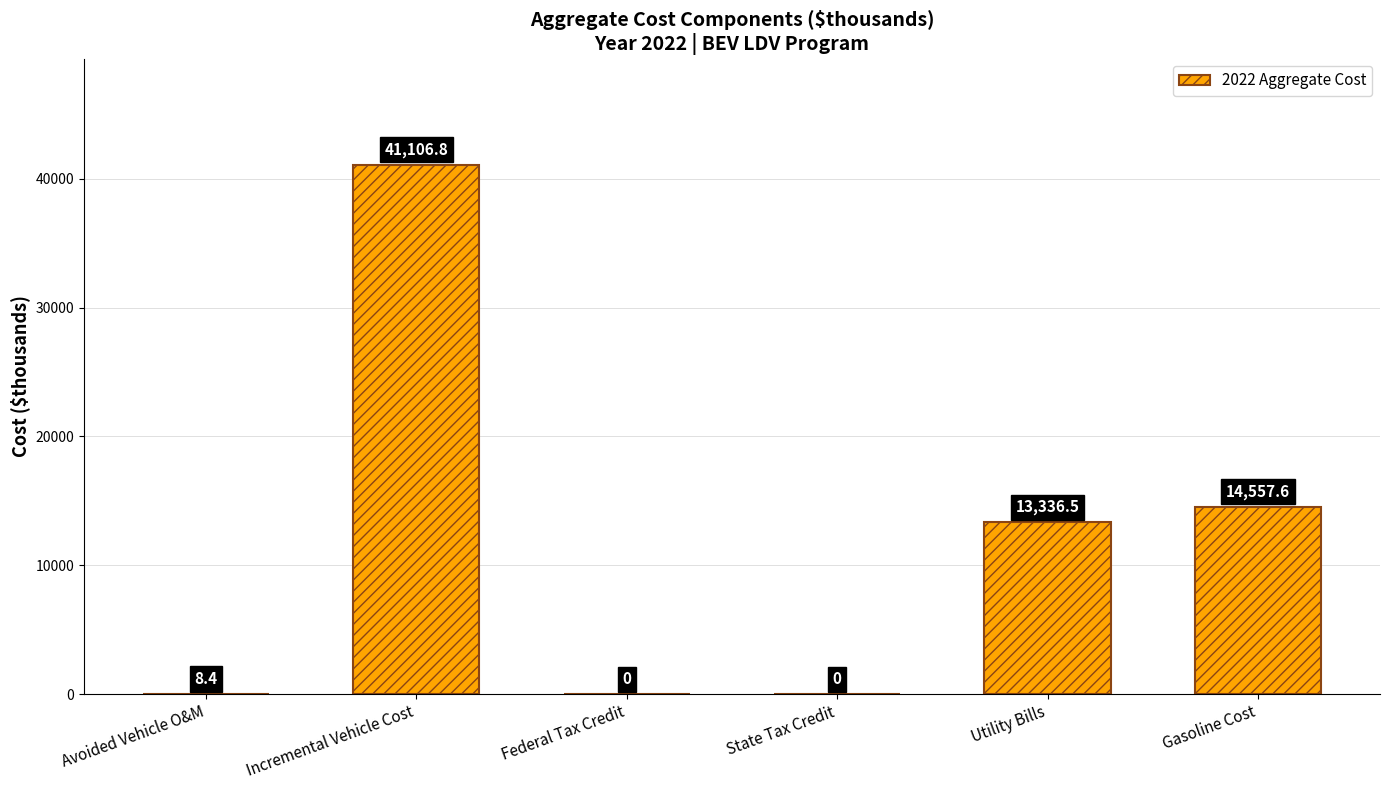

How many data points are above 13336?

3